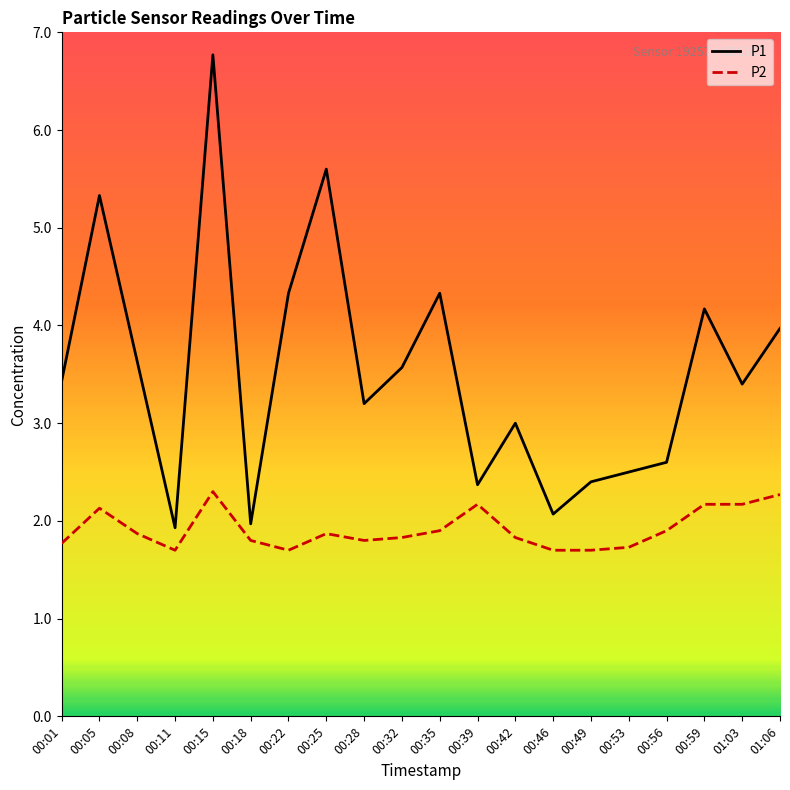

Which series has the widest spread of values?

P1